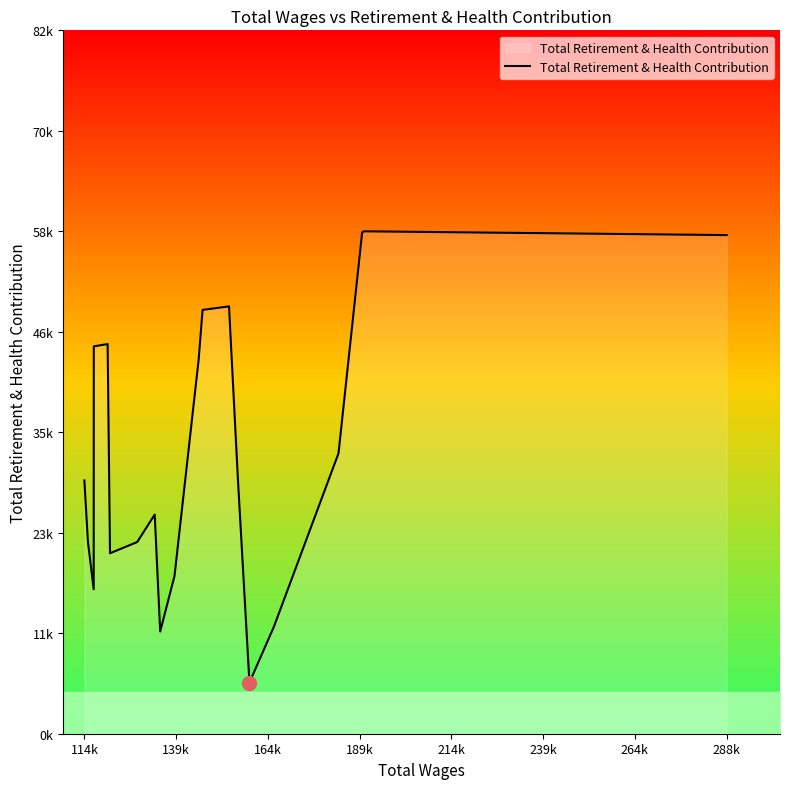

What is the difference between the maximum and minimum values?

52675